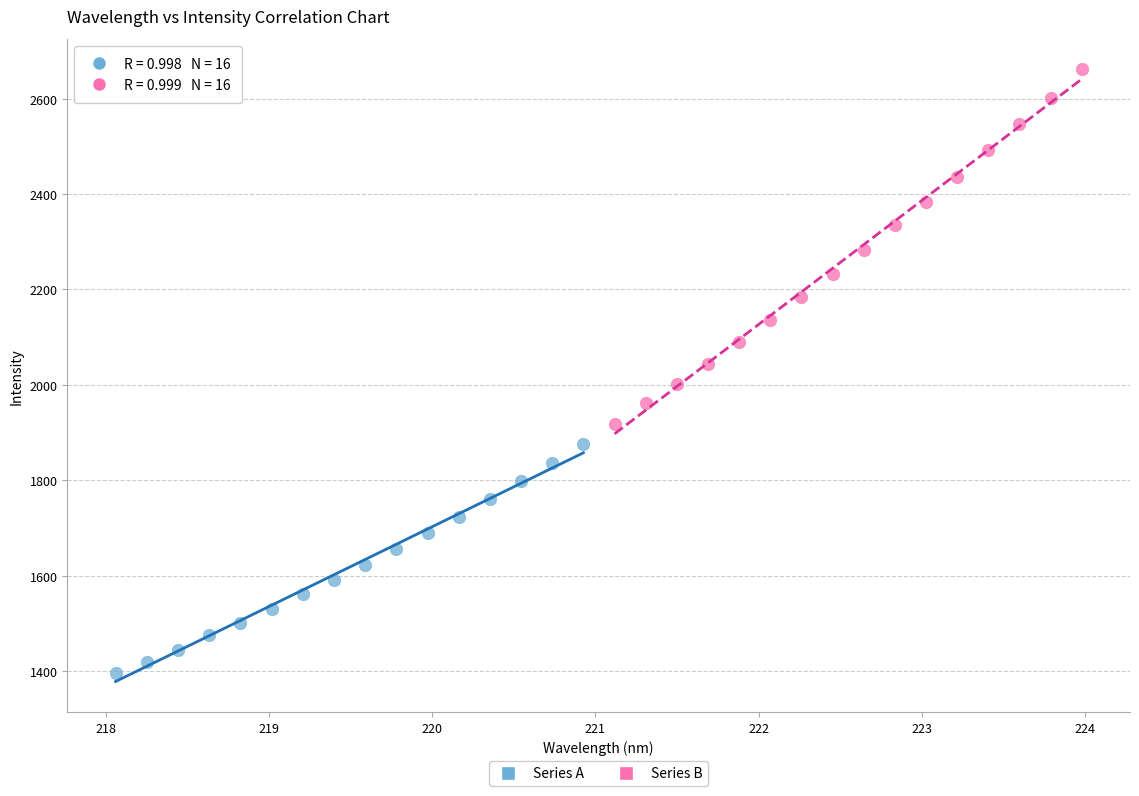

Which series has the largest Y range (max minus min)?

Series B